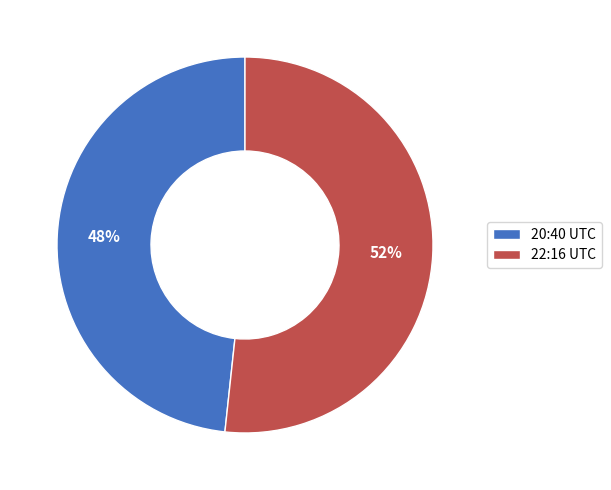

What is the largest slice in the pie chart?

22:16 UTC